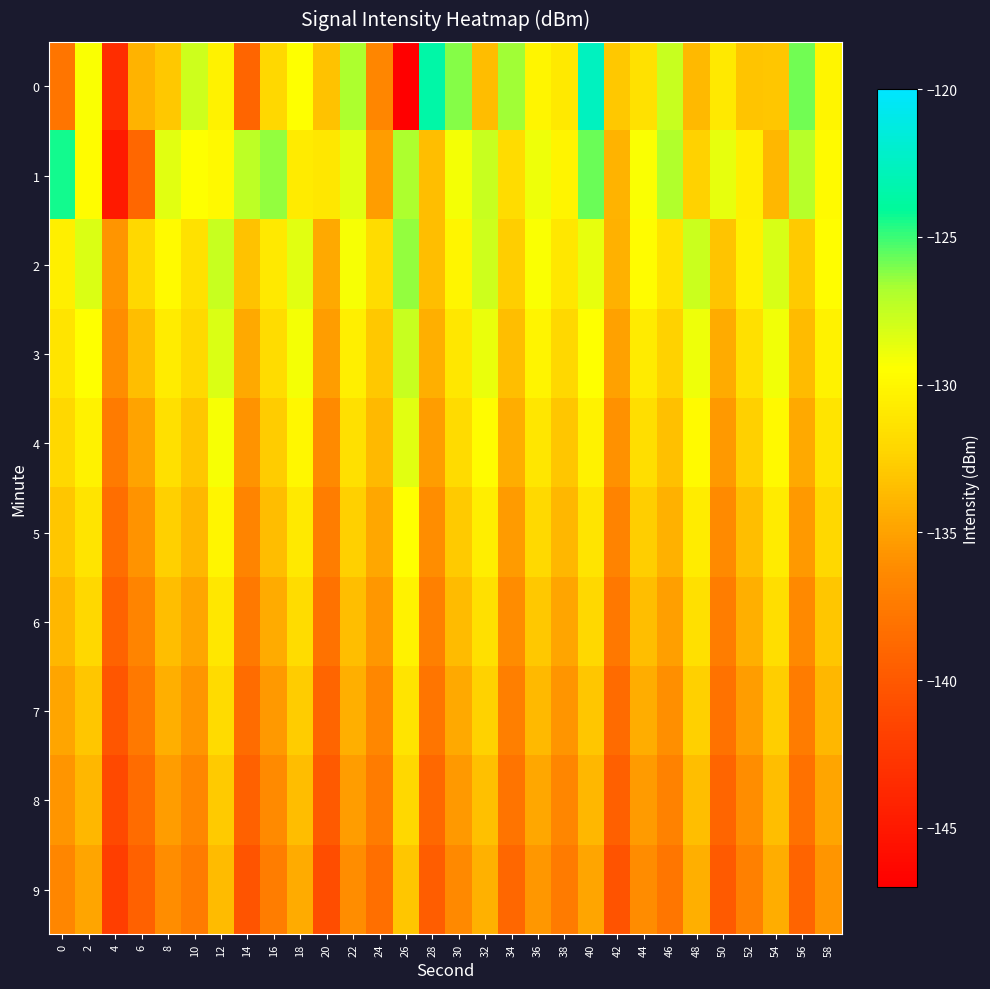

Reading left to right, list all the values displayed in this chart.

0: 0=-137.9	2=-129.3	4=-143.4	6=-134.1	8=-132.9	10=-127.9	12=-130.3	14=-139.0	16=-132.1	18=-129.5	20=-133.3	22=-126.8	24=-136.6	26=-147.2	28=-123.6	30=-126.2	32=-133.6	34=-126.6	36=-130.1	38=-130.9	40=-122.6	42=-132.9	44=-131.4	46=-127.7	48=-133.8	50=-130.9	52=-133.2	54=-133.0	56=-125.8	58=-130.1
1: 0=-124.3	2=-129.6	4=-144.8	6=-139.0	8=-128.5	10=-129.4	12=-129.9	14=-127.3	16=-126.4	18=-130.8	20=-131.0	22=-128.5	24=-135.2	26=-126.8	28=-133.4	30=-129.1	32=-127.6	34=-131.8	36=-128.9	38=-130.2	40=-125.7	42=-134.1	44=-129.3	46=-126.9	48=-132.4	50=-128.7	52=-130.5	54=-133.9	56=-127.1	58=-129.8
2: 0=-130.5	2=-128.3	4=-135.7	6=-132.1	8=-129.8	10=-131.4	12=-127.6	14=-133.2	16=-130.9	18=-128.5	20=-134.6	22=-129.2	24=-131.8	26=-126.4	28=-133.5	30=-130.1	32=-127.9	34=-132.6	36=-129.3	38=-131.0	40=-128.7	42=-134.2	44=-129.6	46=-131.3	48=-127.8	50=-133.1	52=-130.4	54=-128.2	56=-132.8	58=-129.5
3: 0=-131.2	2=-129.4	4=-136.1	6=-133.5	8=-130.7	10=-132.0	12=-128.3	14=-134.6	16=-131.8	18=-129.1	20=-135.2	22=-130.5	24=-132.9	26=-127.6	28=-134.3	30=-131.0	32=-128.8	34=-133.5	36=-130.2	38=-132.1	40=-129.4	42=-135.0	44=-130.8	46=-132.4	48=-128.9	50=-134.5	52=-131.6	54=-129.0	56=-133.7	58=-130.3
4: 0=-132.1	2=-130.3	4=-137.5	6=-134.9	8=-131.6	10=-133.0	12=-129.2	14=-135.8	16=-132.7	18=-130.0	20=-136.3	22=-131.6	24=-133.8	26=-128.5	28=-135.2	30=-131.9	32=-129.7	34=-134.4	36=-131.1	38=-133.0	40=-130.3	42=-135.9	44=-131.7	46=-133.3	48=-129.8	50=-135.4	52=-132.5	54=-129.9	56=-134.6	58=-131.2
5: 0=-133.0	2=-131.2	4=-138.4	6=-135.8	8=-132.5	10=-133.9	12=-130.1	14=-136.7	16=-133.6	18=-130.9	20=-137.2	22=-132.5	24=-134.7	26=-129.4	28=-136.1	30=-132.8	32=-130.6	34=-135.3	36=-132.0	38=-133.9	40=-131.2	42=-136.8	44=-132.6	46=-134.2	48=-130.7	50=-136.3	52=-133.4	54=-130.8	56=-135.5	58=-132.1
6: 0=-133.9	2=-132.1	4=-139.3	6=-136.7	8=-133.4	10=-134.8	12=-131.0	14=-137.6	16=-134.5	18=-131.8	20=-138.1	22=-133.4	24=-135.6	26=-130.3	28=-137.0	30=-133.7	32=-131.5	34=-136.2	36=-132.9	38=-134.8	40=-132.1	42=-137.7	44=-133.5	46=-135.1	48=-131.6	50=-137.2	52=-134.3	54=-131.7	56=-136.4	58=-133.0
7: 0=-134.8	2=-133.0	4=-140.2	6=-137.6	8=-134.3	10=-135.7	12=-131.9	14=-138.5	16=-135.4	18=-132.7	20=-139.0	22=-134.3	24=-136.5	26=-131.2	28=-137.9	30=-134.6	32=-132.4	34=-137.1	36=-133.8	38=-135.7	40=-133.0	42=-138.6	44=-134.4	46=-136.0	48=-132.5	50=-138.1	52=-135.2	54=-132.6	56=-137.3	58=-133.9
8: 0=-135.7	2=-133.9	4=-141.1	6=-138.5	8=-135.2	10=-136.6	12=-132.8	14=-139.4	16=-136.3	18=-133.6	20=-139.9	22=-135.2	24=-137.4	26=-132.1	28=-138.8	30=-135.5	32=-133.3	34=-138.0	36=-134.7	38=-136.6	40=-133.9	42=-139.5	44=-135.3	46=-136.9	48=-133.4	50=-139.0	52=-136.1	54=-133.5	56=-138.2	58=-134.8
9: 0=-136.6	2=-134.8	4=-142.0	6=-139.4	8=-136.1	10=-137.5	12=-133.7	14=-140.3	16=-137.2	18=-134.5	20=-140.8	22=-136.1	24=-138.3	26=-133.0	28=-139.7	30=-136.4	32=-134.2	34=-138.9	36=-135.6	38=-137.5	40=-134.8	42=-140.4	44=-136.2	46=-137.8	48=-134.3	50=-139.9	52=-137.0	54=-134.4	56=-139.1	58=-135.7